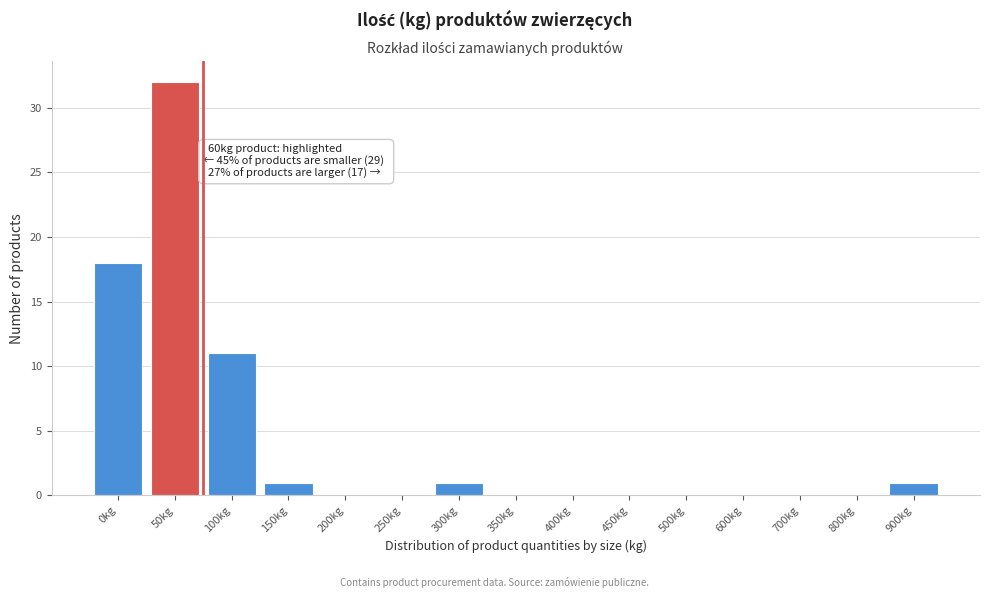

Reading left to right, list all the values displayed in this chart.

0kg=18	50kg=32	100kg=11	150kg=1	200kg=0	250kg=0	300kg=1	350kg=0	400kg=0	450kg=0	500kg=0	600kg=0	700kg=0	800kg=0	900kg=1